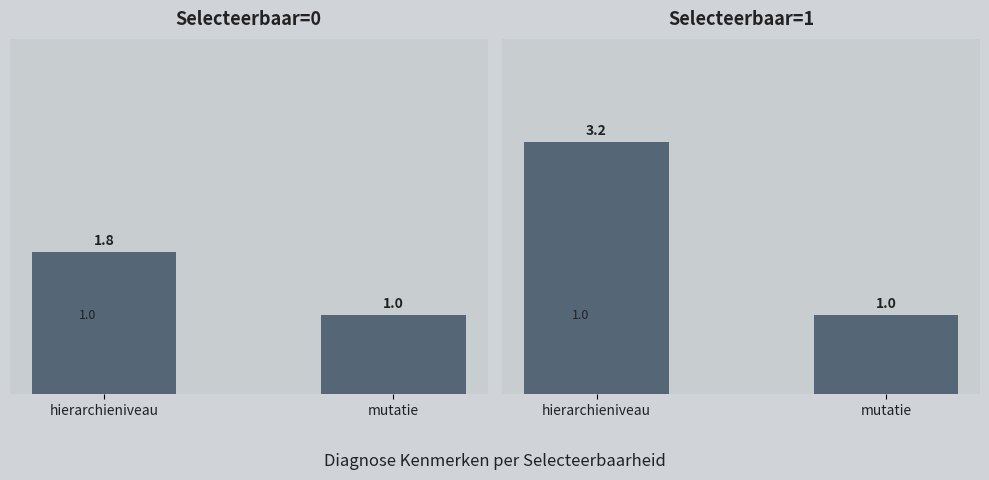

Rank the series at mutatie from lowest to highest value.

Selecteerbaar=0, Selecteerbaar=1